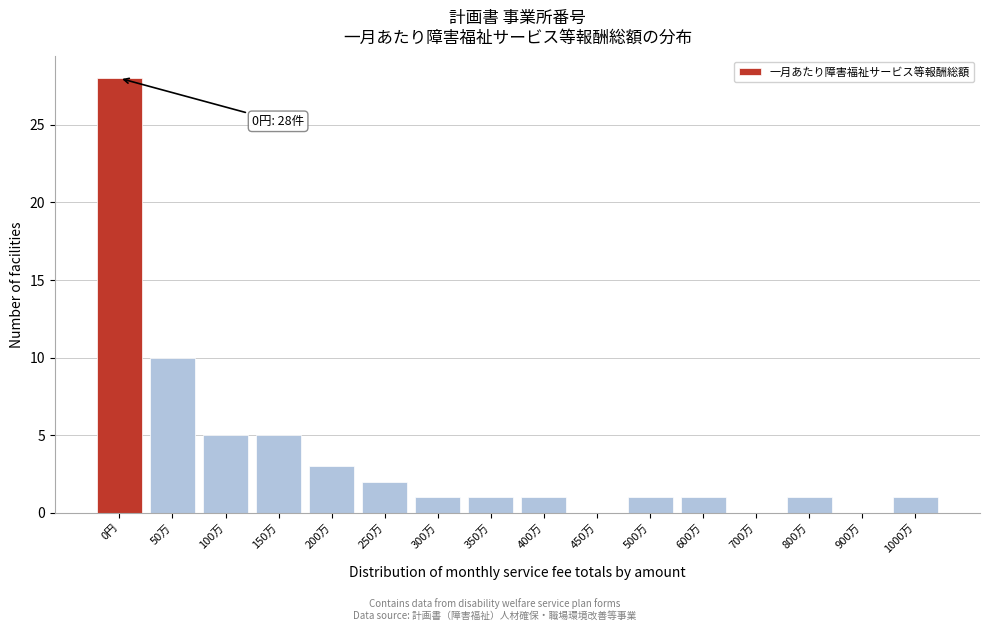

Reading right to left, transcribe all the data shown in this chart.

1000万=1	900万=0	800万=1	700万=0	600万=1	500万=1	450万=0	400万=1	350万=1	300万=1	250万=2	200万=3	150万=5	100万=5	50万=10	0円=28